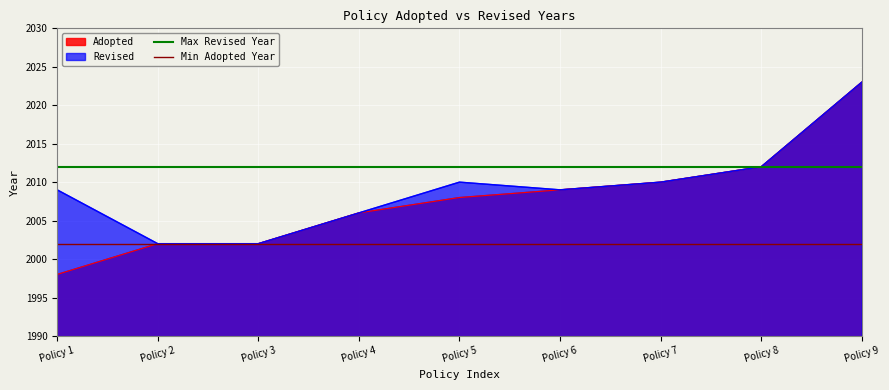

What is the highest value of the Revised series?

2023